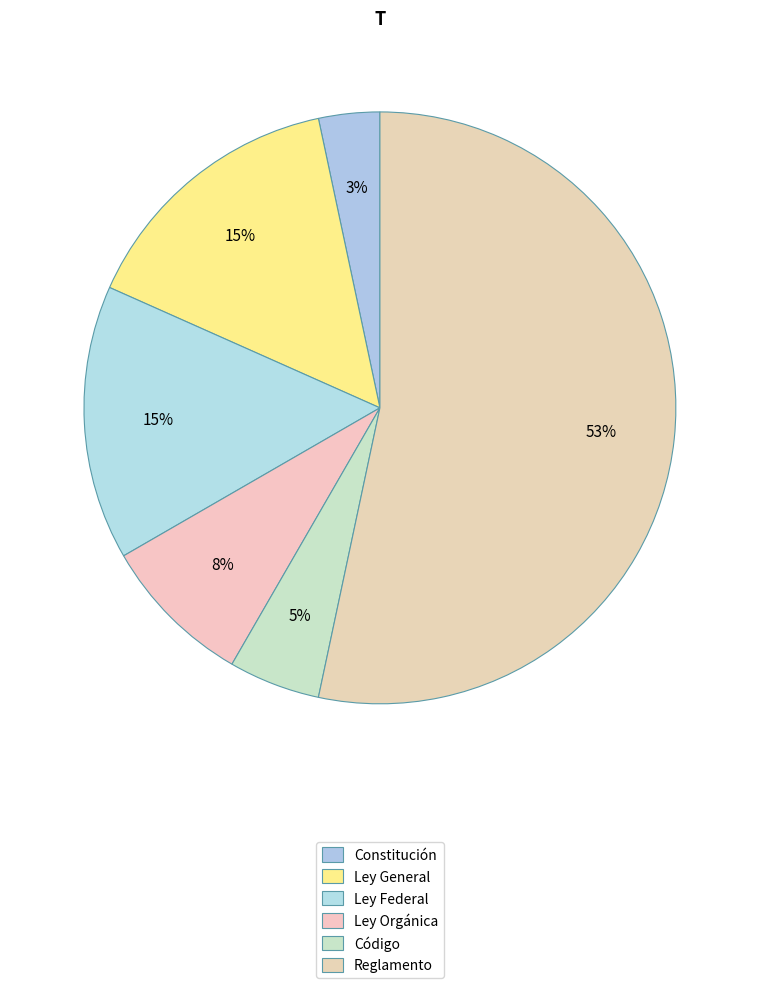

What percentage do Constitución and Código together represent?

8.3%